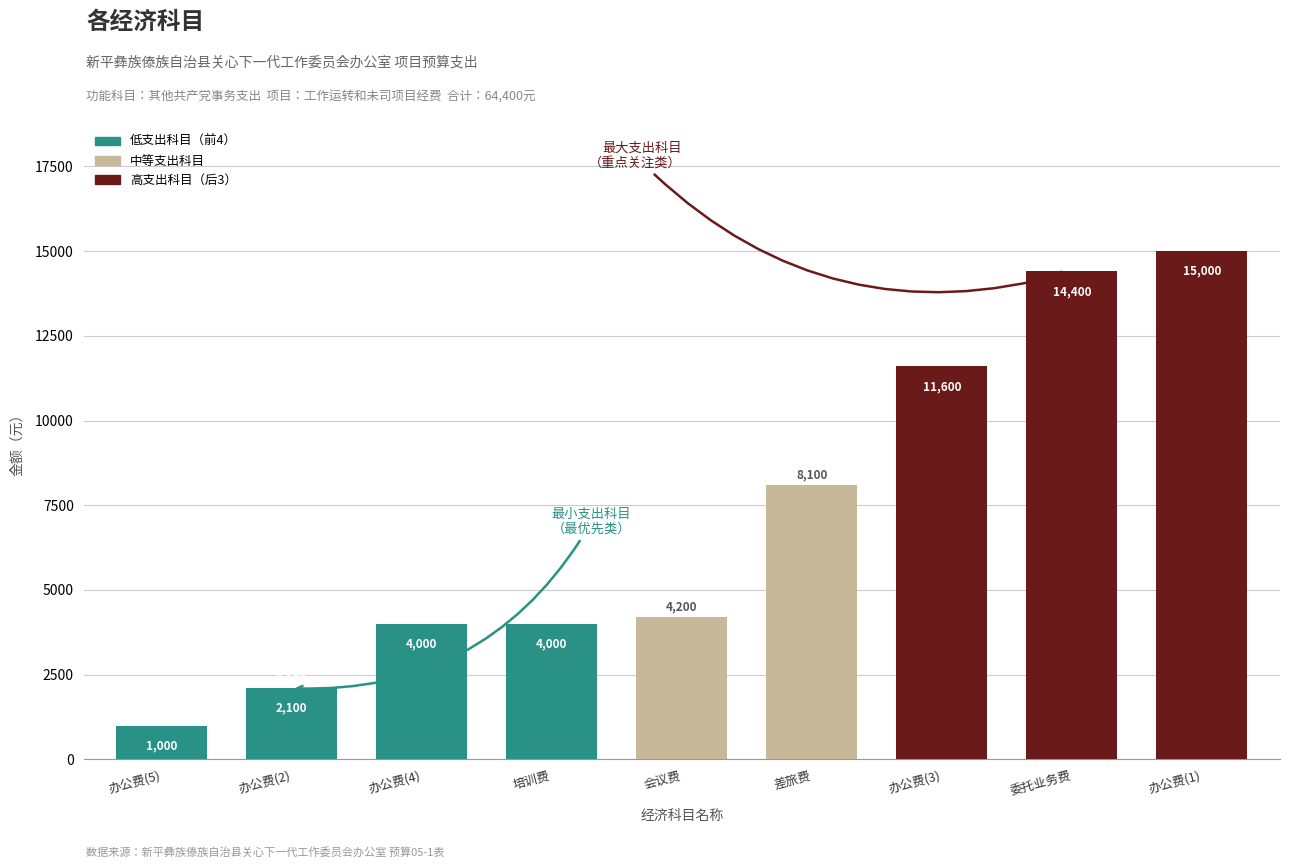

Are the bars horizontal?

No